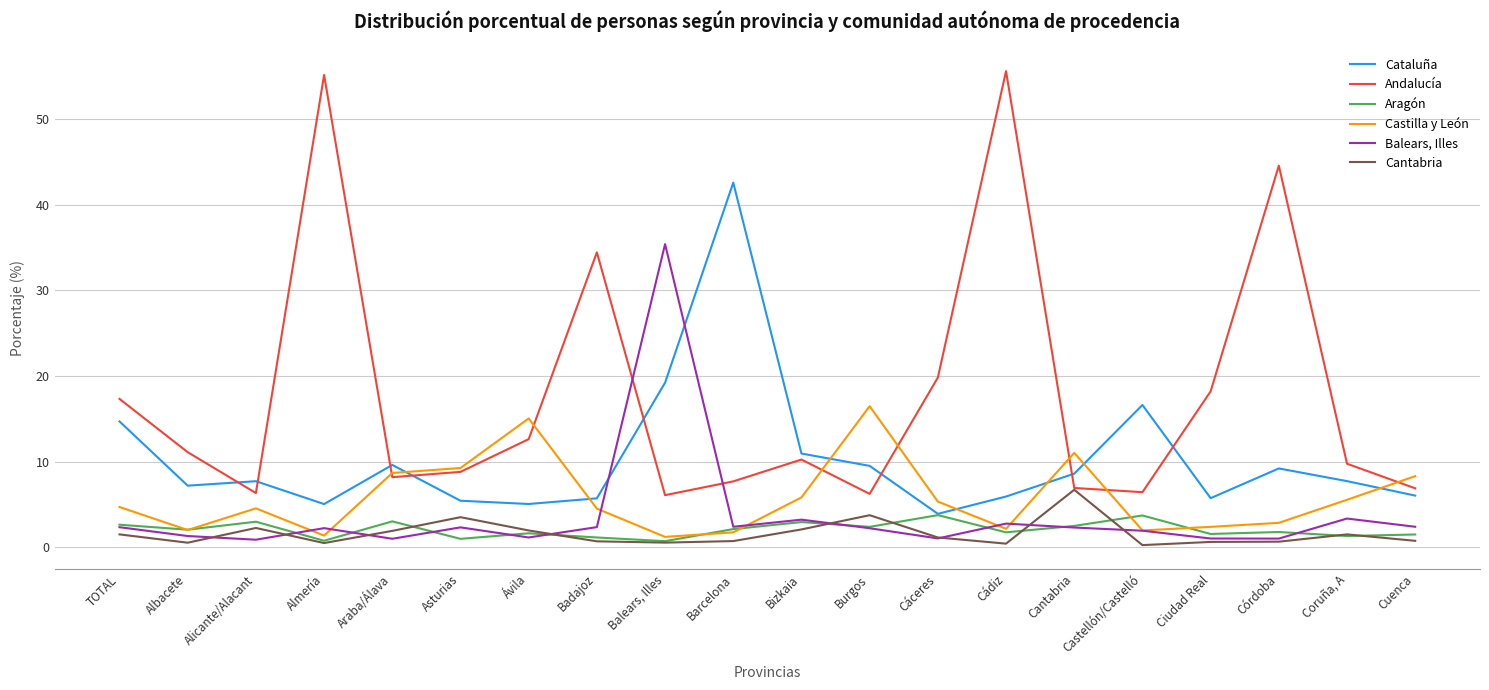

True or false: Cantabria and Cataluña intersect in this chart.

False